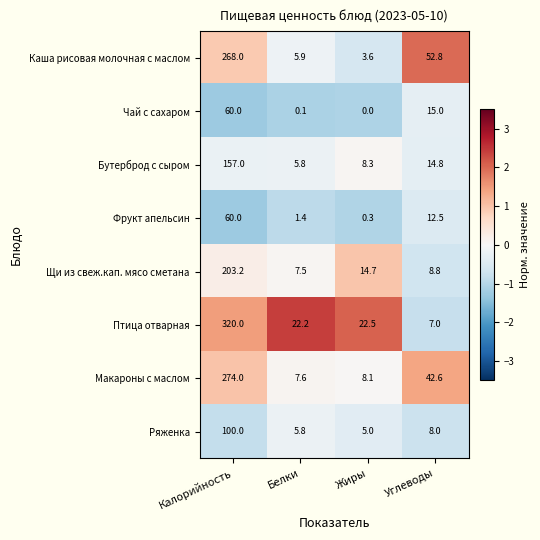

Which series changed the most between Калорийность and Углеводы?

Птица отварная